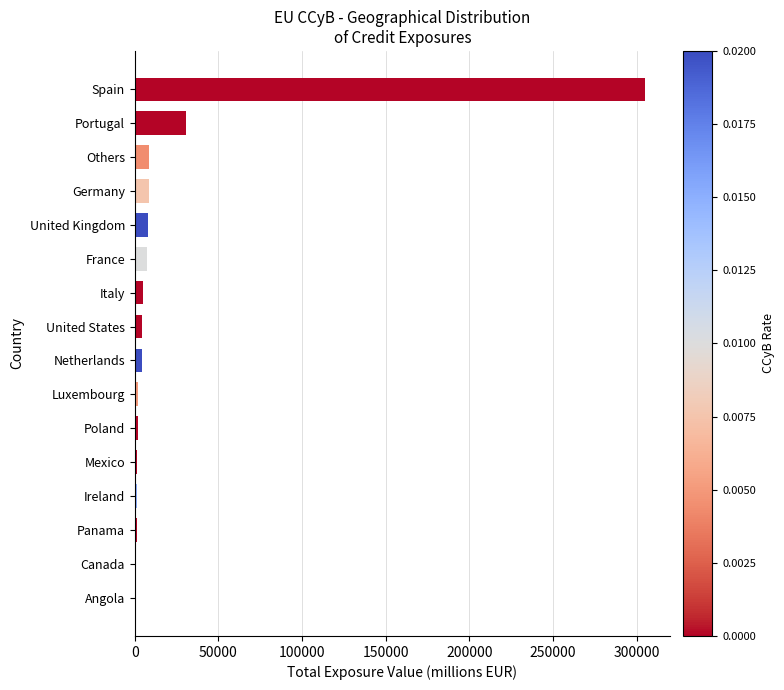

Where is the data nearest to the value 152586?

Portugal